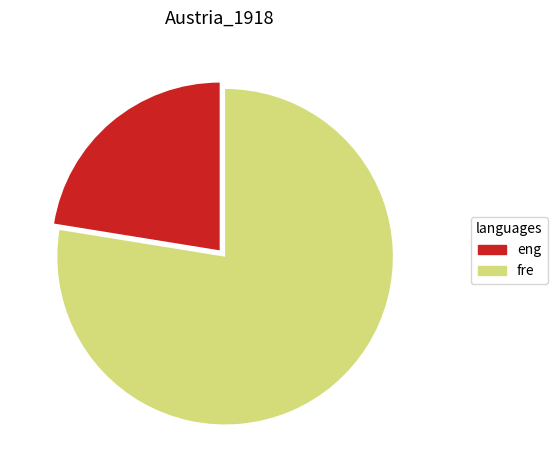

What is the ratio of the value at fre to the value at eng?

3.5